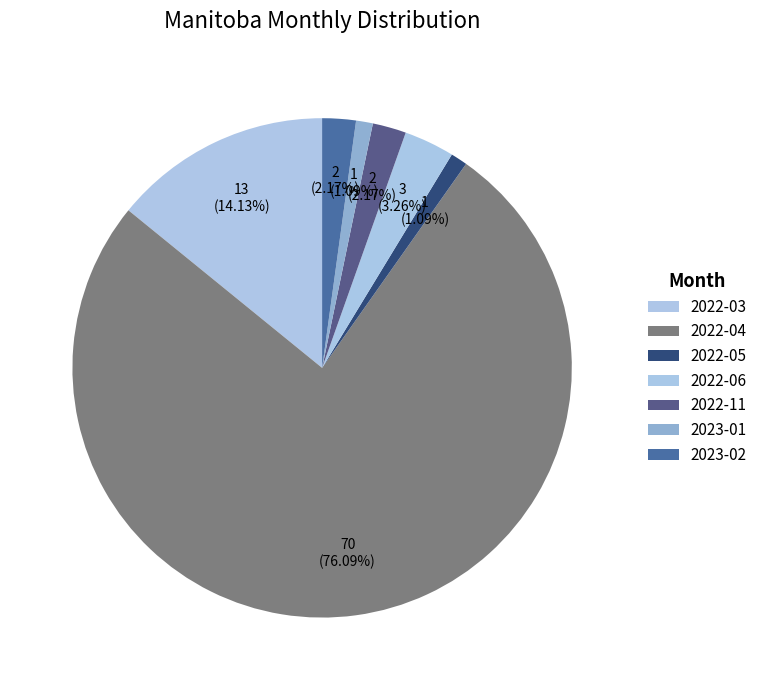

Which has a higher value, 2022-04 or 2023-01?

2022-04